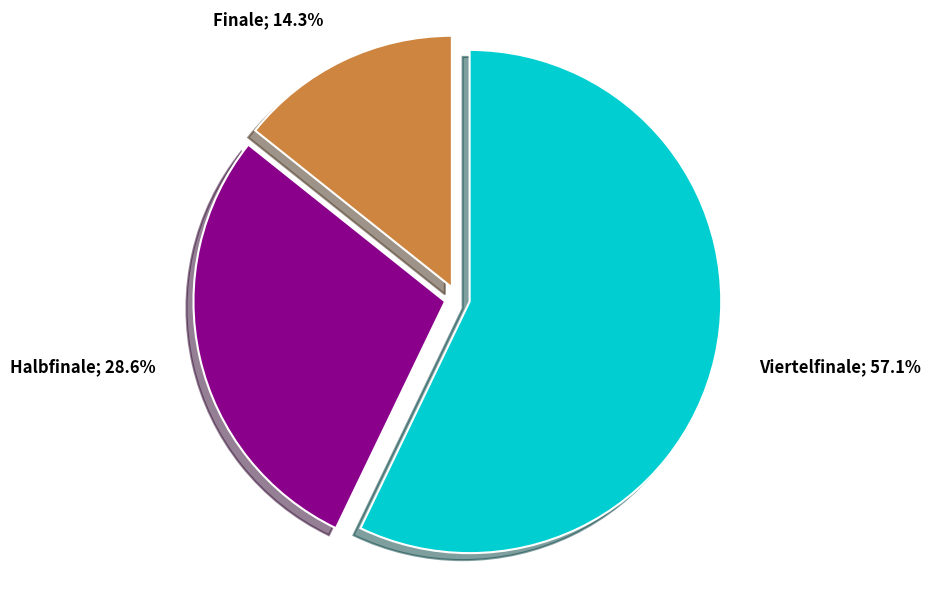

To the nearest percent, what is the average slice percentage?

33%